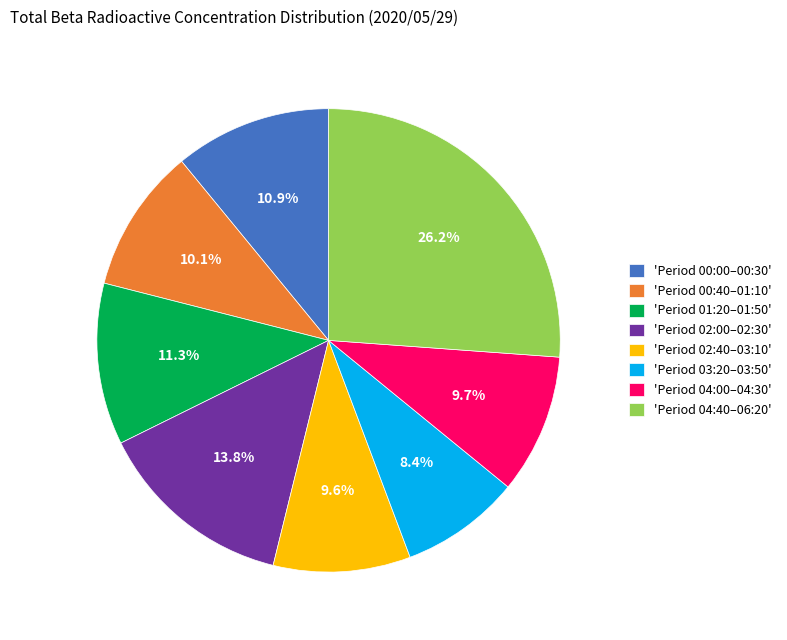

How many slices are in this pie chart?

8